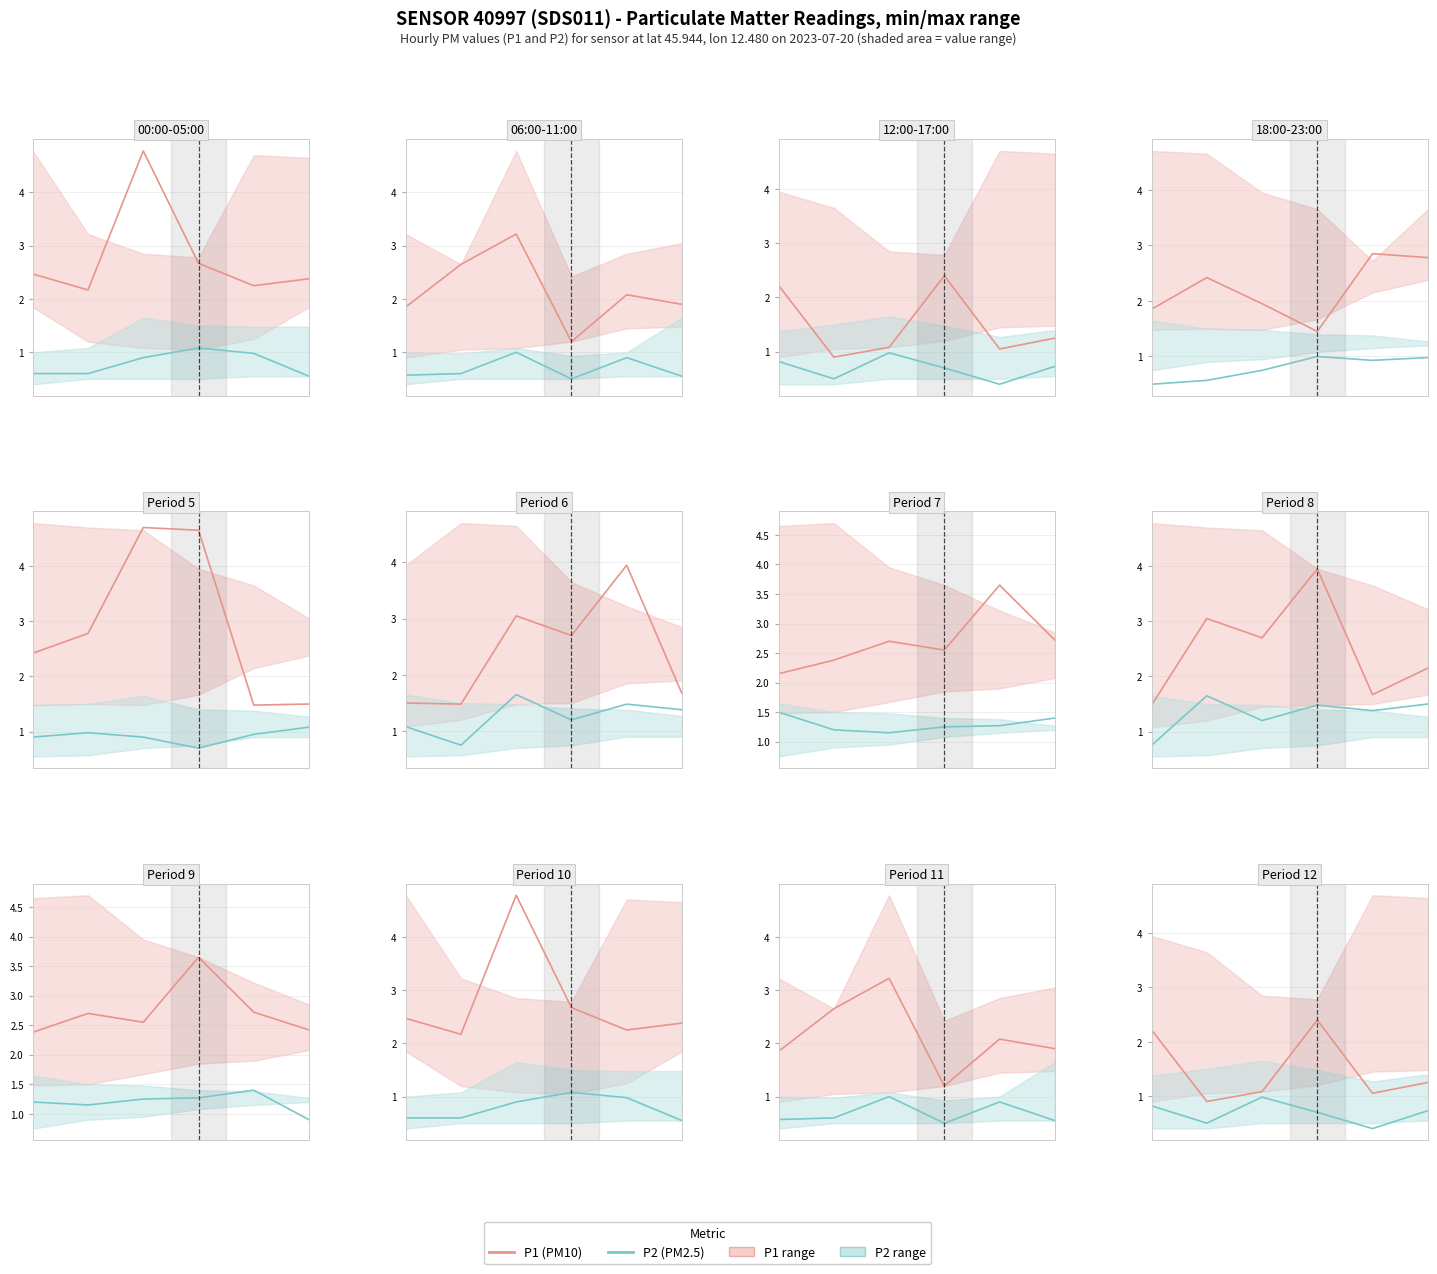

Count the number of categories in the chart.

6